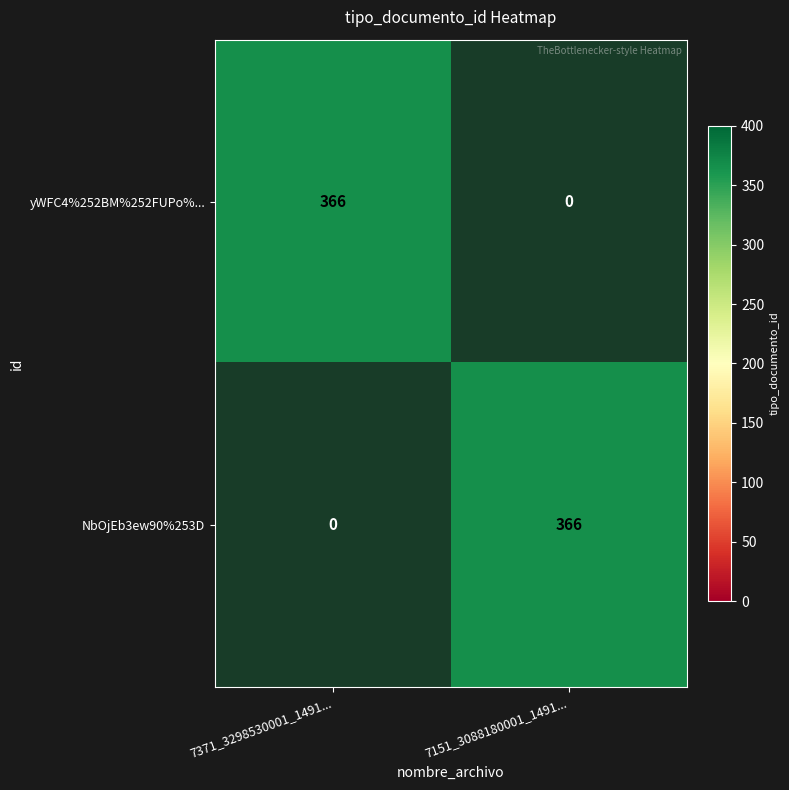

What is the sum of the yWFC4%252BM%252FUPo%... values at 7371_3298530001_1491... and 7151_3088180001_1491...?

366